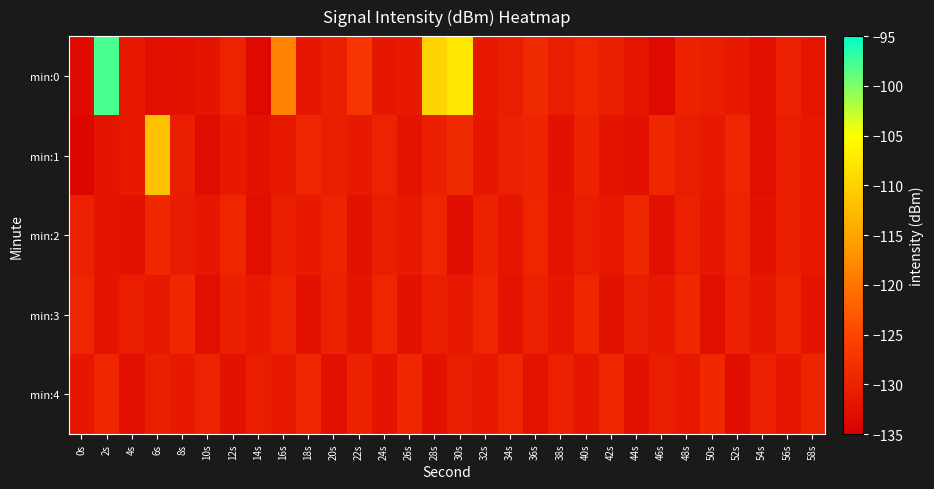

Reading left to right, what are all the values shown in this chart?

min:0: 0s=-133.3	2s=-97.9	4s=-131.2	6s=-132.8	8s=-132.5	10s=-131.8	12s=-129.9	14s=-133.6	16s=-118.6	18s=-131.6	20s=-130.3	22s=-127.2	24s=-131.5	26s=-131.1	28s=-109.9	30s=-107.7	32s=-131.3	34s=-130.6	36s=-128.8	38s=-130.6	40s=-129.4	42s=-130.4	44s=-131.7	46s=-133.4	48s=-130.1	50s=-130.4	52s=-131.1	54s=-132.7	56s=-130.3	58s=-131.7
min:1: 0s=-134.1	2s=-131.8	4s=-131.1	6s=-111.8	8s=-130.7	10s=-133.2	12s=-131.1	14s=-132.2	16s=-131.2	18s=-129.5	20s=-130.5	22s=-131.2	24s=-129.8	26s=-132.1	28s=-130.4	30s=-128.9	32s=-131.6	34s=-130.3	36s=-129.7	38s=-132.4	40s=-130.1	42s=-131.8	44s=-132.6	46s=-129.2	48s=-130.7	50s=-131.4	52s=-129.5	54s=-132.8	56s=-130.6	58s=-131.3
min:2: 0s=-130.2	2s=-131.9	4s=-132.5	6s=-129.1	8s=-130.8	10s=-131.5	12s=-129.3	14s=-132.7	16s=-130.4	18s=-131.1	20s=-129.8	22s=-132.3	24s=-130.5	26s=-131.2	28s=-129.6	30s=-132.9	32s=-130.1	34s=-131.7	36s=-129.4	38s=-132.1	40s=-130.6	42s=-131.3	44s=-129.2	46s=-132.6	48s=-130.3	50s=-131.6	52s=-129.7	54s=-132.2	56s=-130.7	58s=-131.4
min:3: 0s=-129.5	2s=-132.0	4s=-130.6	6s=-131.3	8s=-129.2	10s=-132.7	12s=-130.4	14s=-131.1	16s=-129.8	18s=-132.4	20s=-130.1	22s=-131.8	24s=-129.3	26s=-132.5	28s=-130.7	30s=-131.2	32s=-129.6	34s=-132.1	36s=-130.3	38s=-131.7	40s=-129.4	42s=-132.3	44s=-130.5	46s=-131.4	48s=-129.1	50s=-132.8	52s=-130.2	54s=-131.6	56s=-129.7	58s=-132.0
min:4: 0s=-131.5	2s=-129.3	4s=-132.7	6s=-130.4	8s=-131.1	10s=-129.8	12s=-132.2	14s=-130.6	16s=-131.3	18s=-129.5	20s=-132.6	22s=-130.1	24s=-131.8	26s=-129.2	28s=-132.4	30s=-130.7	32s=-131.2	34s=-129.6	36s=-132.1	38s=-130.3	40s=-131.7	42s=-129.4	44s=-132.5	46s=-130.5	48s=-131.4	50s=-129.1	52s=-132.9	54s=-130.2	56s=-131.6	58s=-129.7